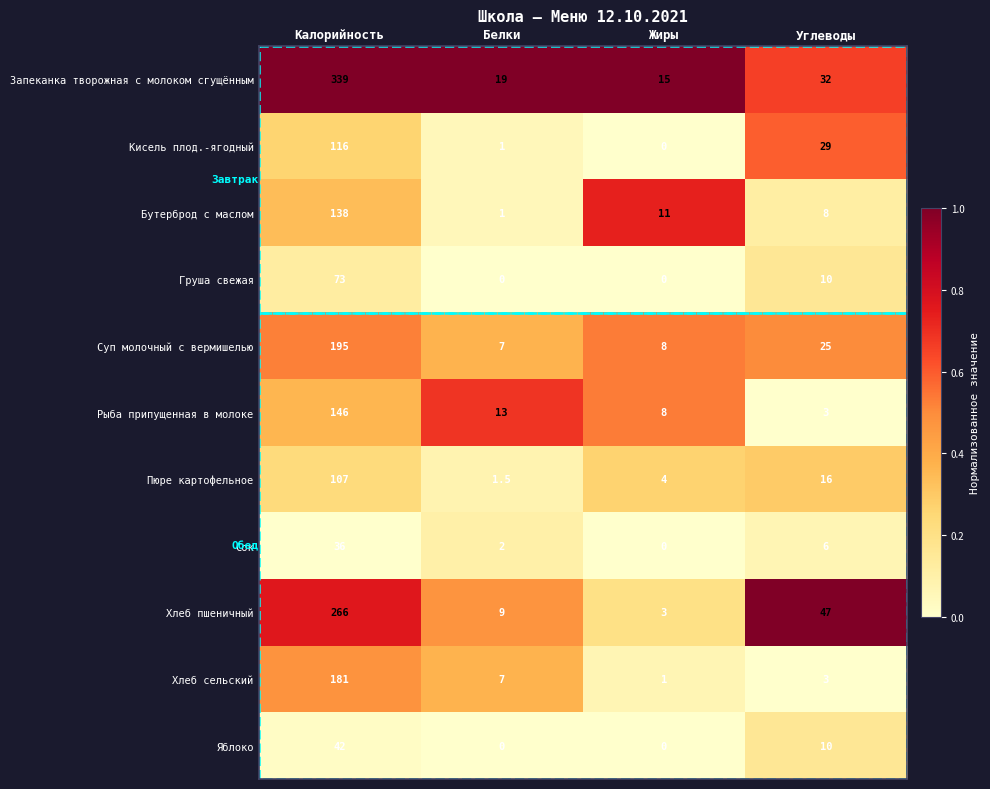

What is the difference between the Бутерброд с маслом values at Жиры and Белки?

10.0